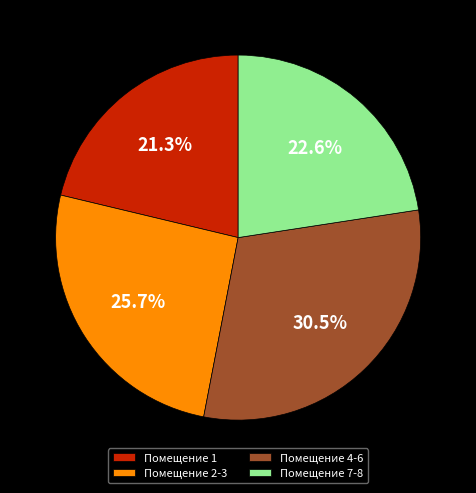

Which slice is the smallest?

Помещение 1